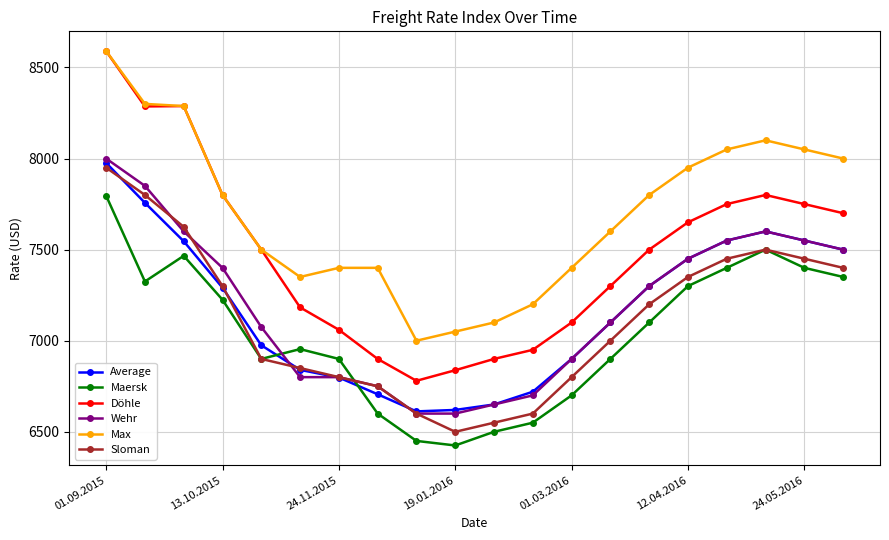

True or false: Average and Maersk cross at least once.

True